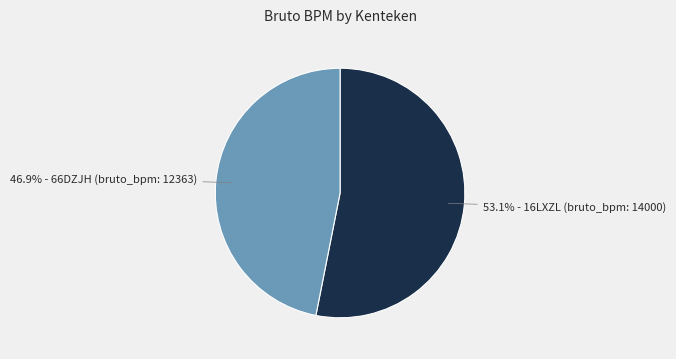

Is there any slice that represents more than half of the pie?

Yes